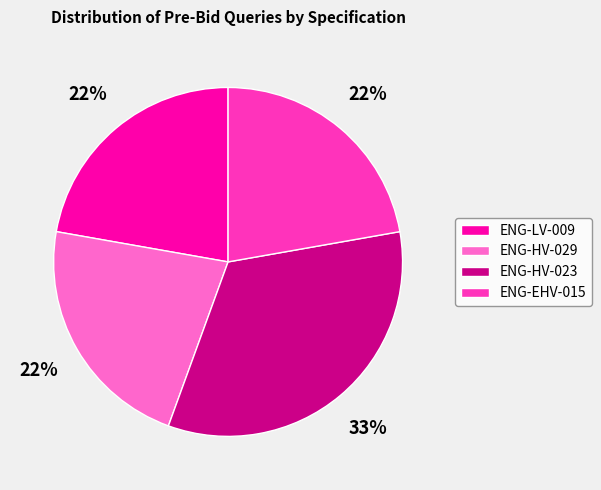

Is it true that ENG-EHV-015 is 22% of the pie?

True